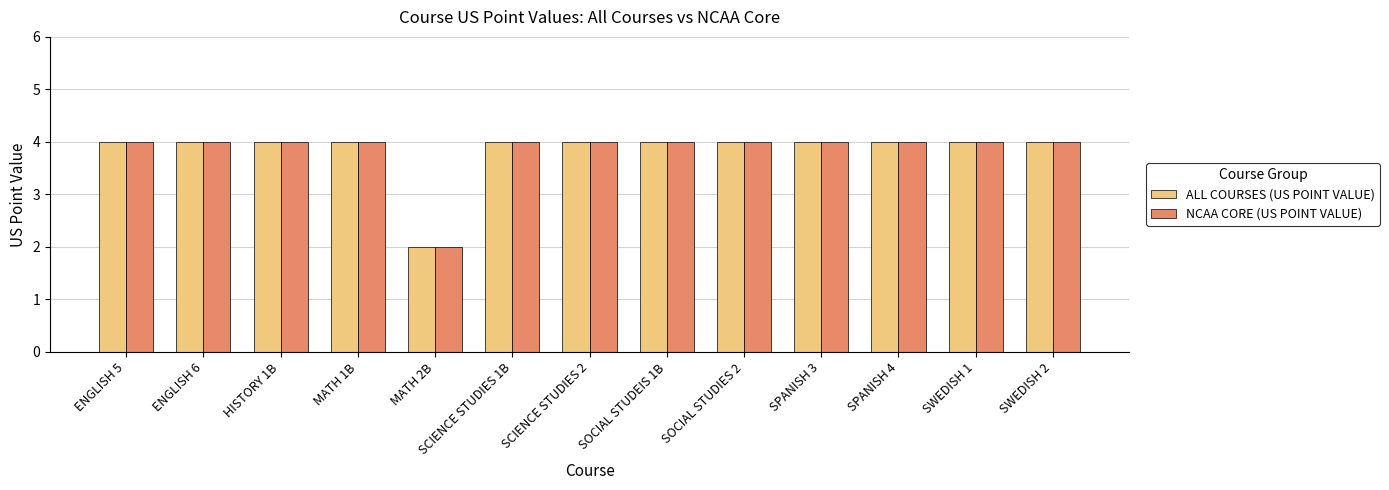

How many groups of bars are there?

13